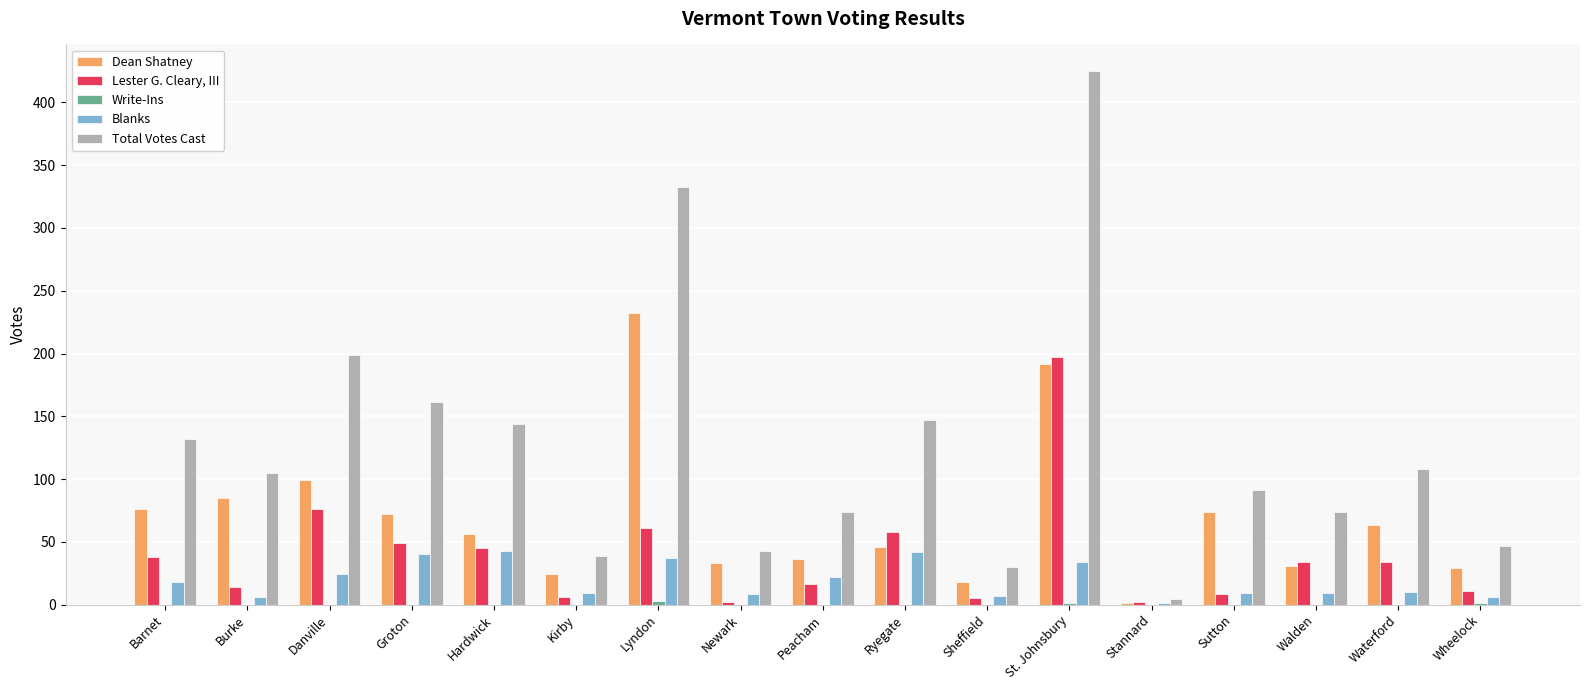

What value does the Lester G. Cleary, III series have at Ryegate?

58